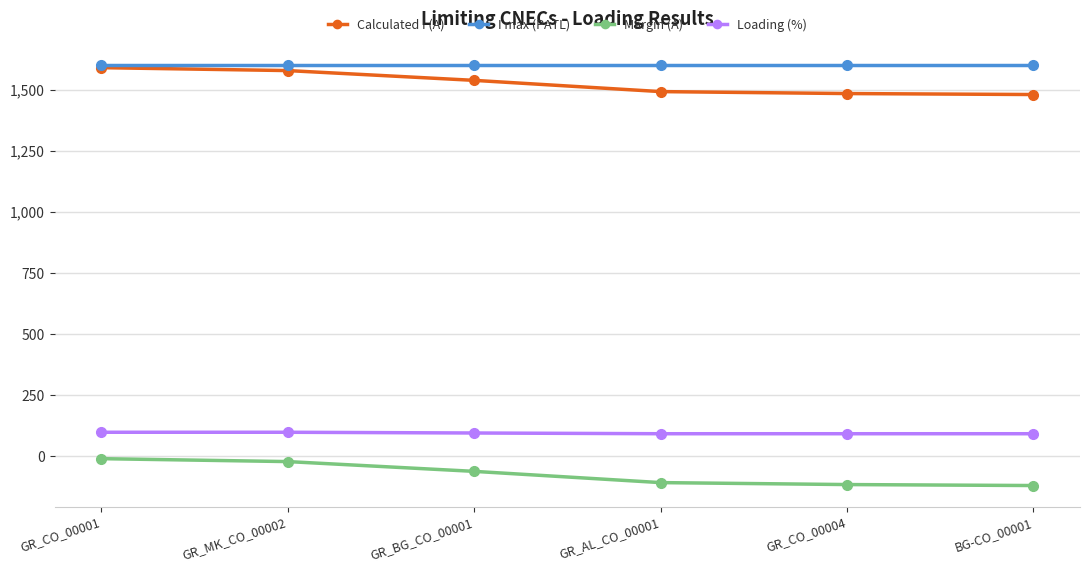

True or false: Loading (%) and I max (PATL) cross at least once.

False